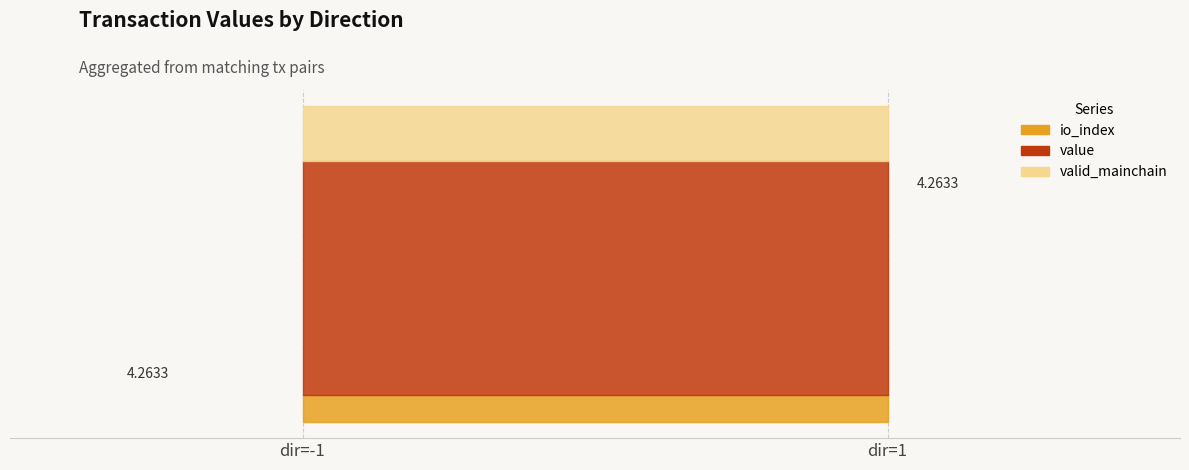

True or false: valid_mainchain and io_index cross at least once.

False